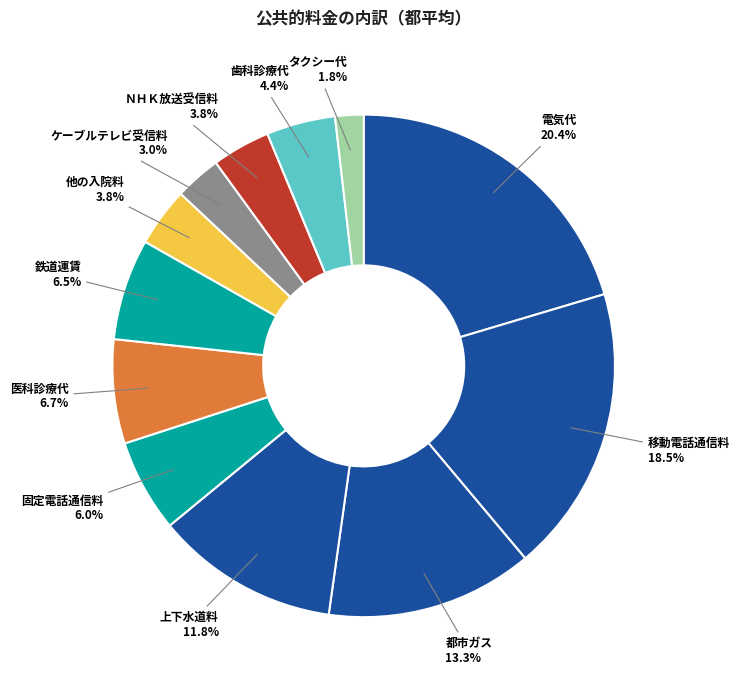

How many slices are in this pie chart?

12